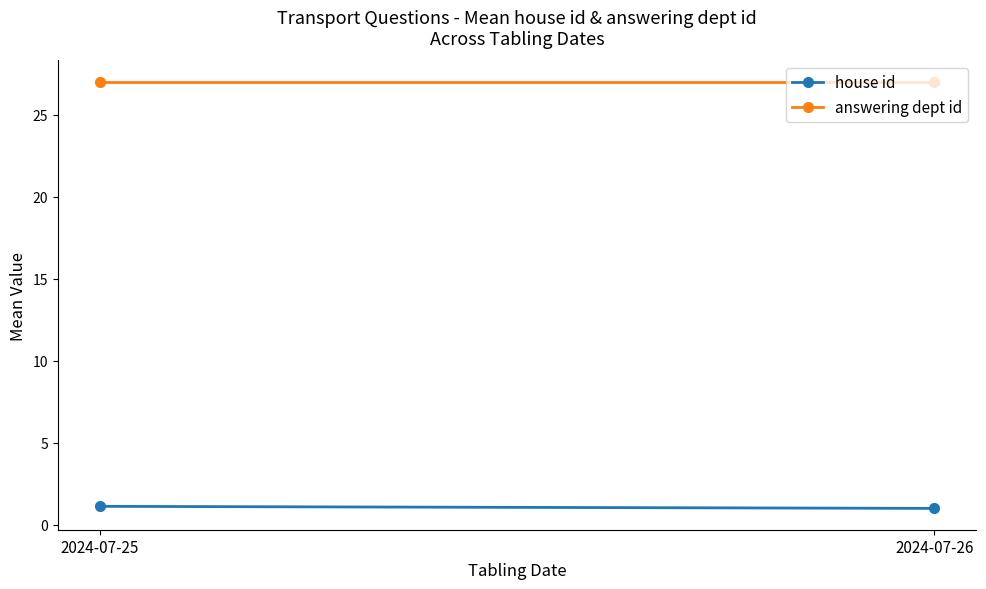

Is it true that house id equals 1.6 at 2024-07-25?

False